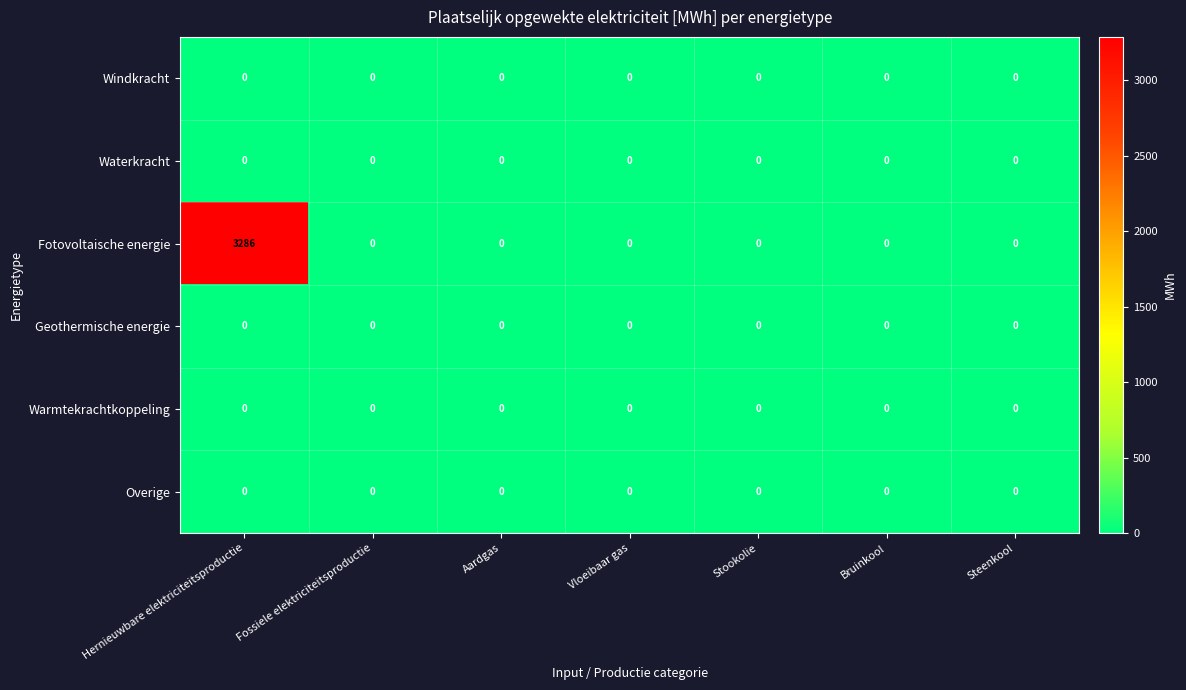

True or false: Warmtekrachtkoppeling has a value of 0 at Vloeibaar gas.

True